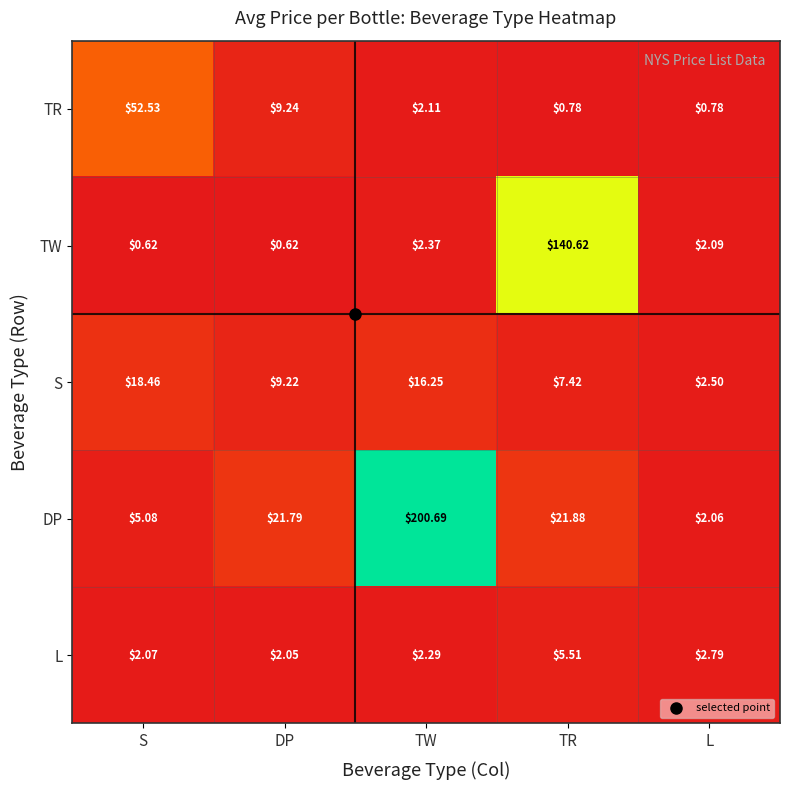

How many data points does each series have?

5